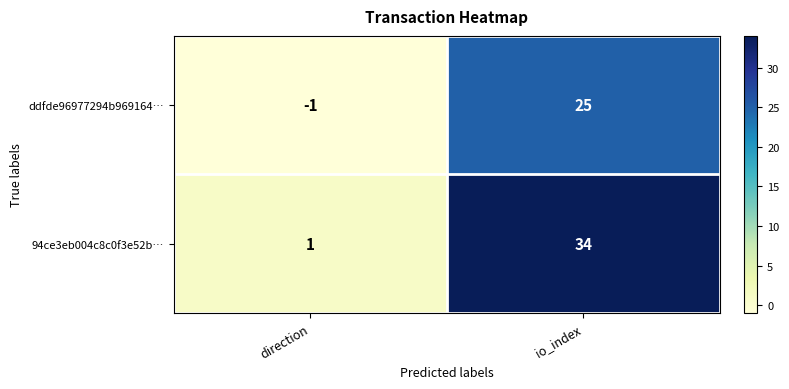

What is the difference between the maximum and minimum values in the 94ce3eb004c8c0f3e52b… series?

33